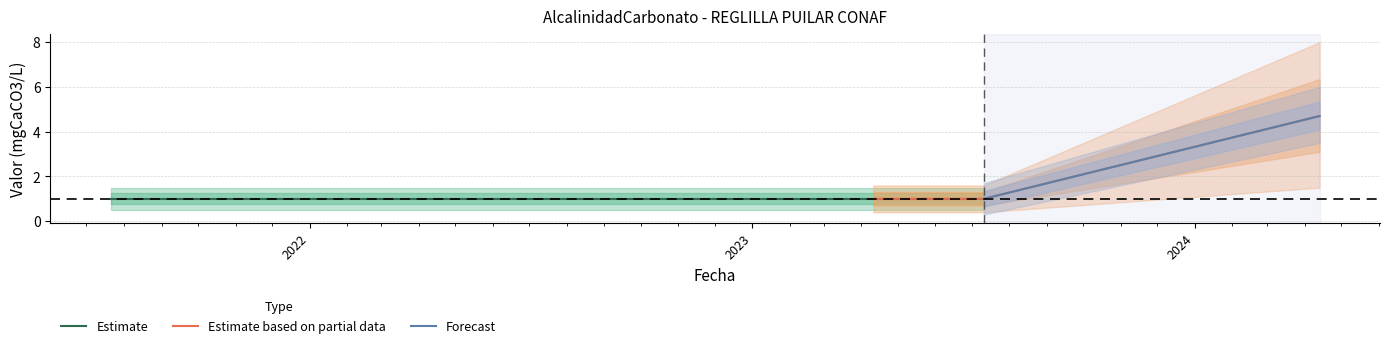

Where is Estimate nearest to the value 2?

2021-07-21